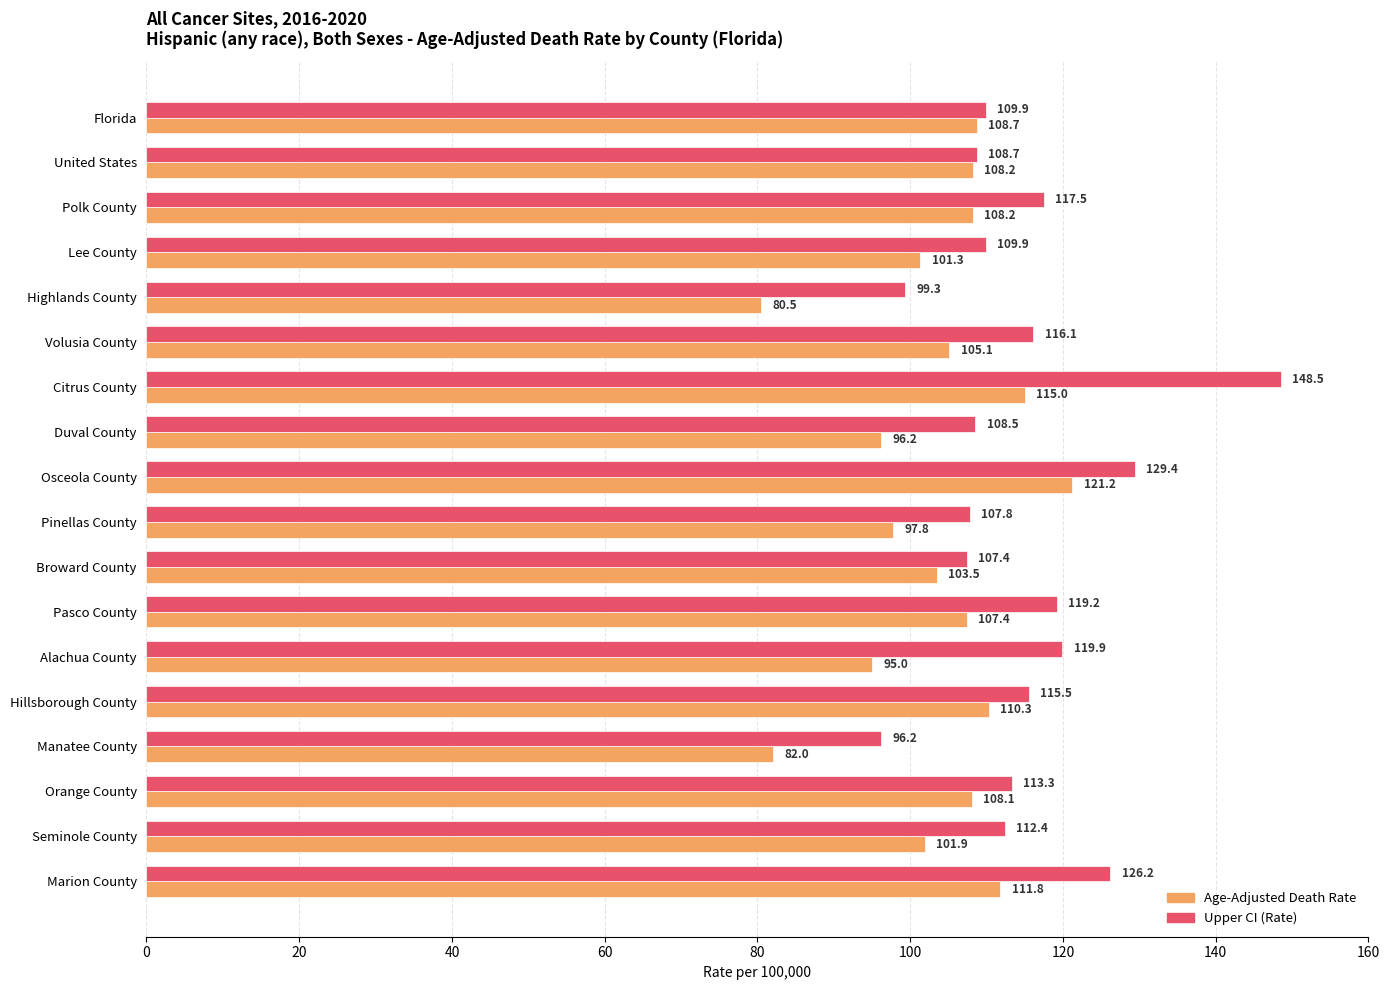

At which label is Age-Adjusted Death Rate closest to 100?

Lee County